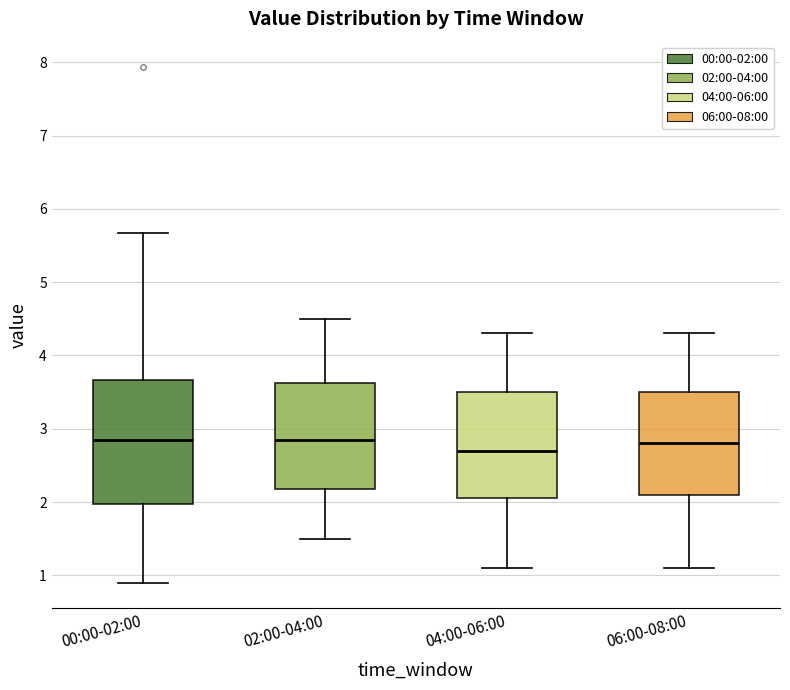

Reading left to right, read every box against the y-axis: the position of its median line, the range the box covers, and the ends of its whiskers. The values are not printed on the chart, so give them approximately, as read against the axis.

00:00-02:00: median 2.9, box 2.0 to 3.7, whiskers 0.9 to 5.7
02:00-04:00: median 2.9, box 2.2 to 3.6, whiskers 1.5 to 4.5
04:00-06:00: median 2.7, box 2.1 to 3.5, whiskers 1.1 to 4.3
06:00-08:00: median 2.8, box 2.1 to 3.5, whiskers 1.1 to 4.3